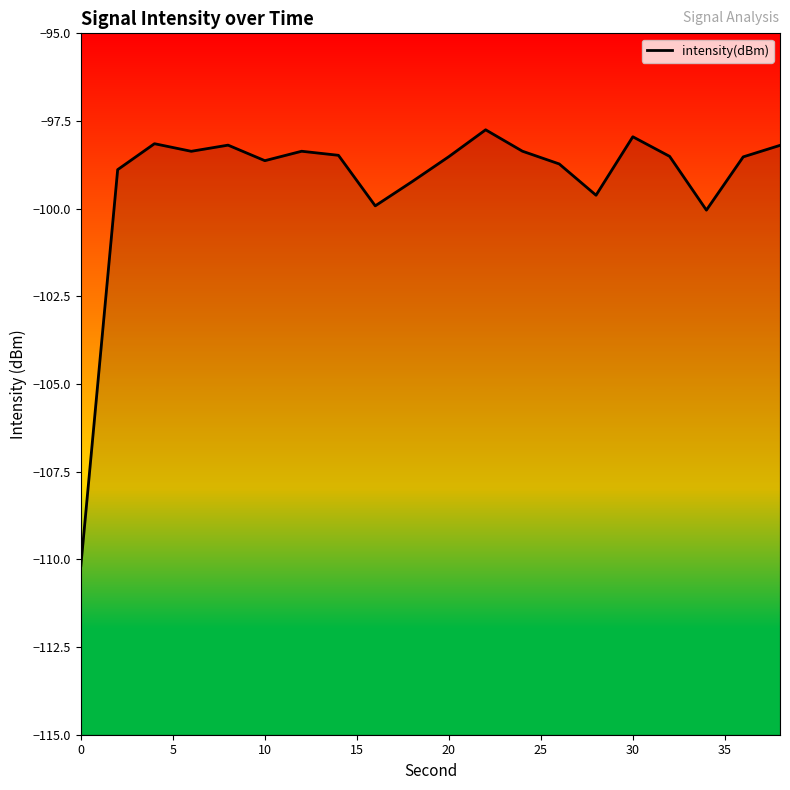

What is the difference between the second highest and minimum values?

12.2